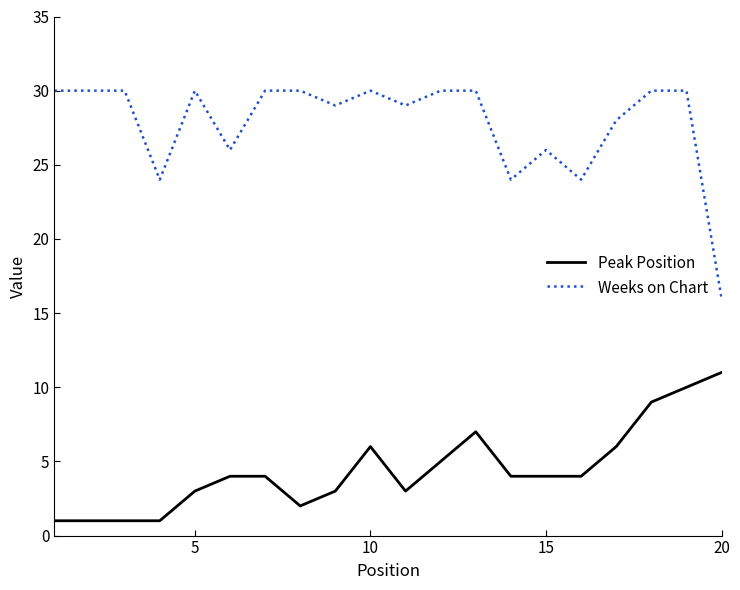

Which series has the largest total across all categories?

Weeks on Chart